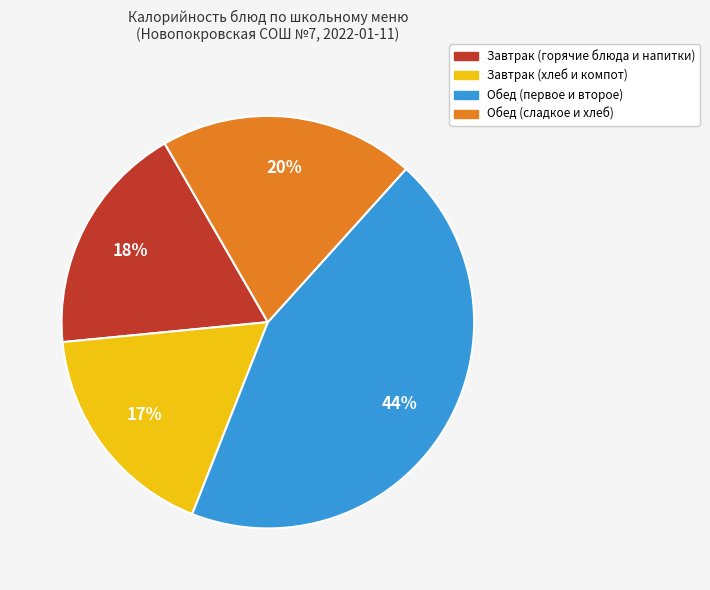

Does any single category account for the majority?

No